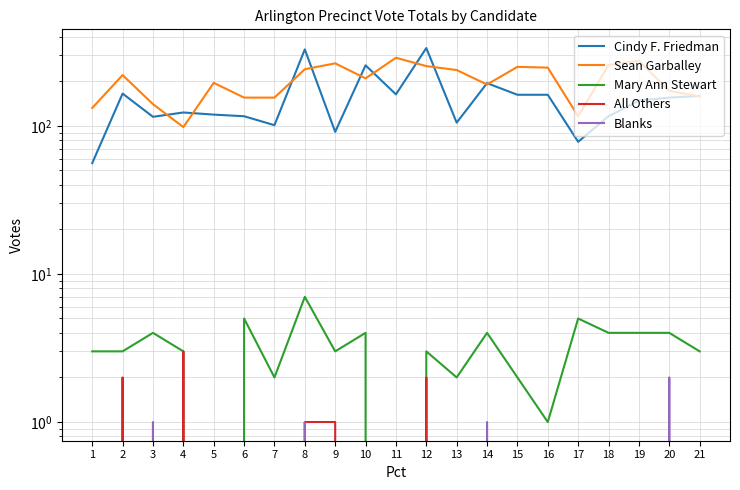

List the labels in order of Cindy F. Friedman value, largest first.

12, 8, 10, 14, 2, 11, 15, 16, 21, 20, 19, 4, 5, 6, 18, 3, 13, 7, 9, 17, 1